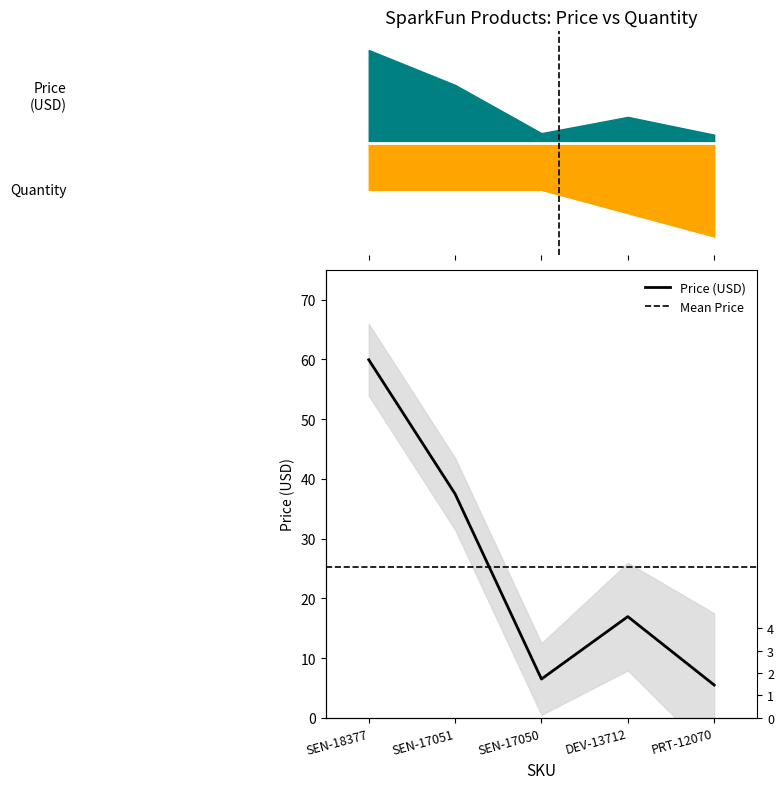

What position from the left is SEN-17051?

2